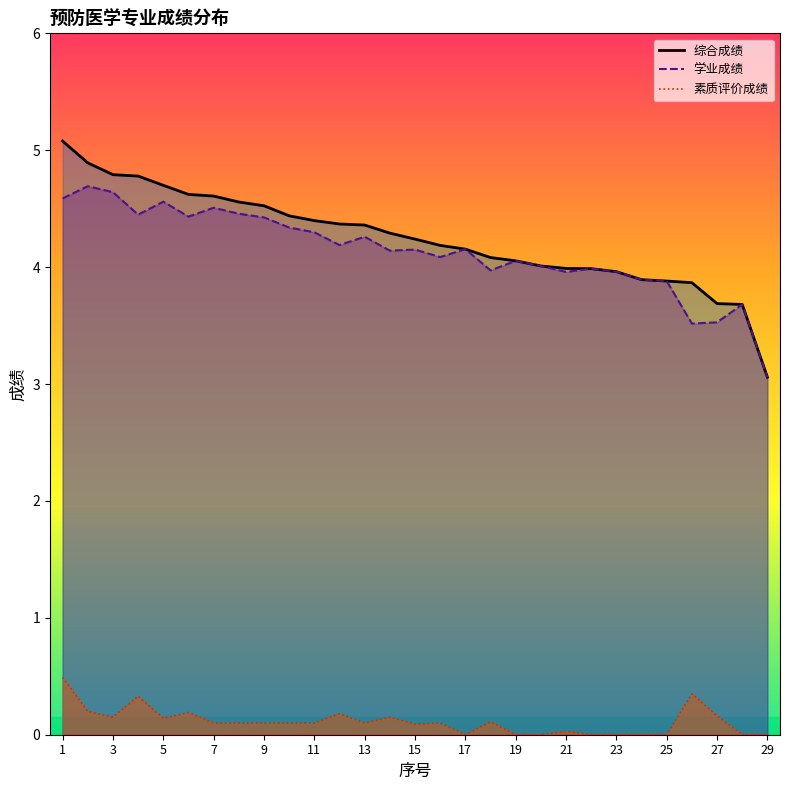

What is the average value of the 素质评价成绩 series?

0.1